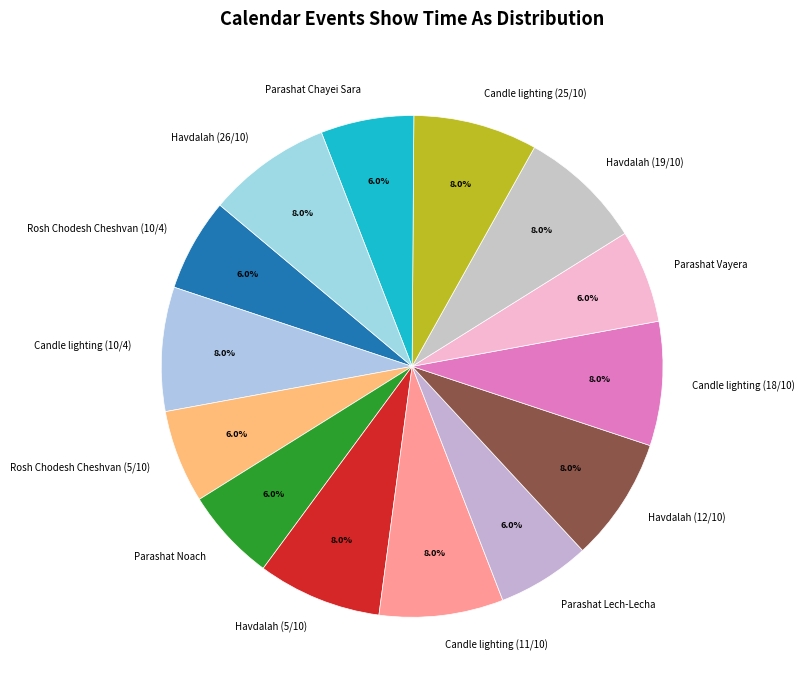

To the nearest percent, what is the average slice percentage?

7%